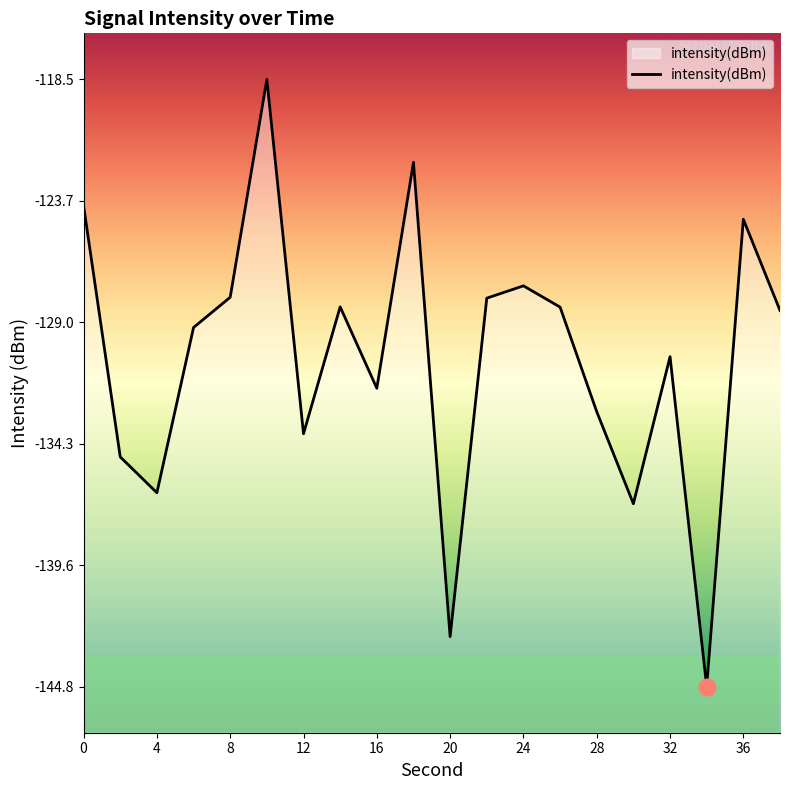

Reading left to right, extract all data points from this chart.

0=-123.9	2=-134.9	4=-136.4	6=-129.2	8=-127.9	10=-118.5	12=-133.9	14=-128.3	16=-131.9	18=-122.1	20=-142.7	22=-128.0	24=-127.4	26=-128.3	28=-132.9	30=-136.9	32=-130.5	34=-144.8	36=-124.5	38=-128.5